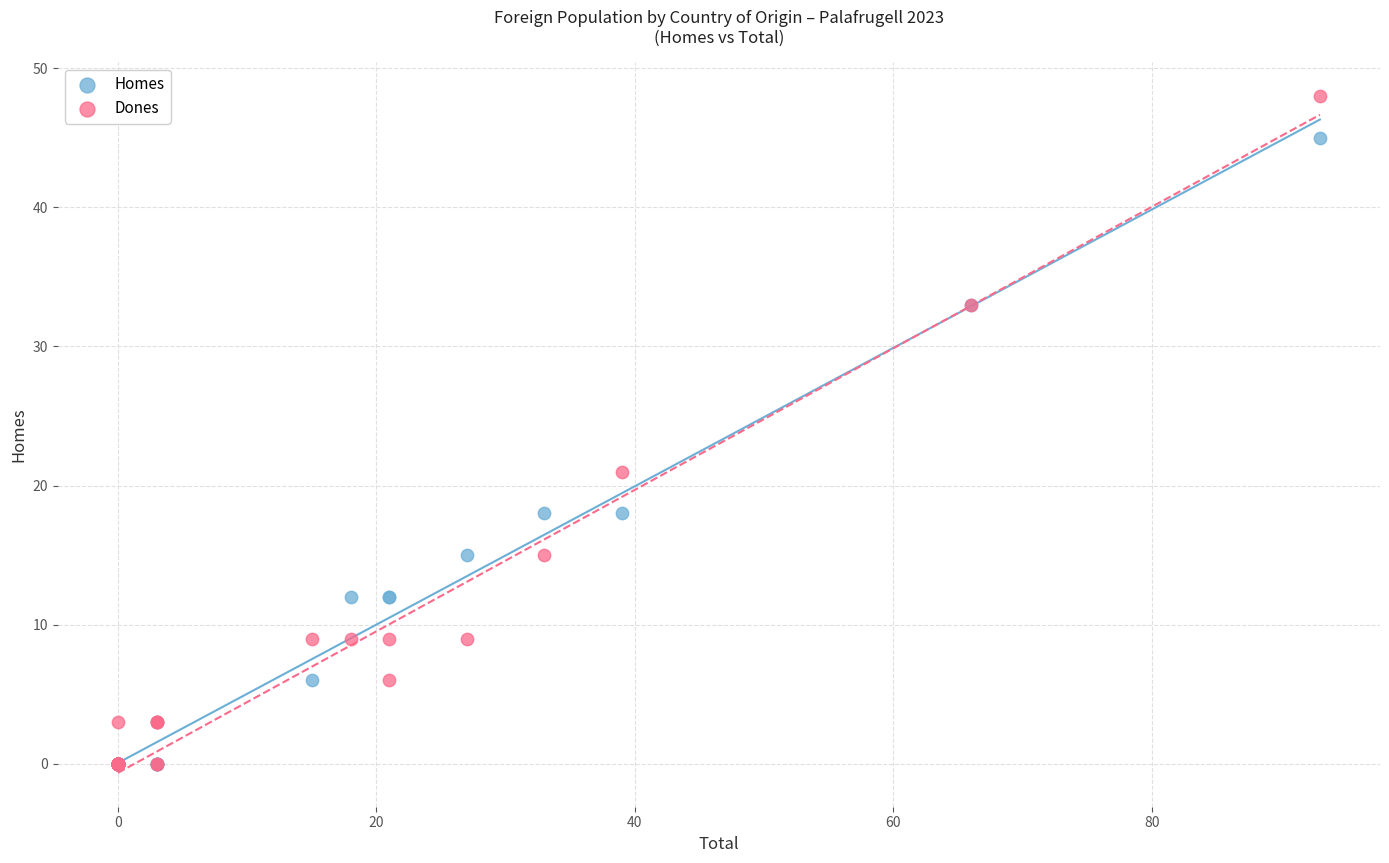

In the Homes series, what Y value is closest to 22?

18